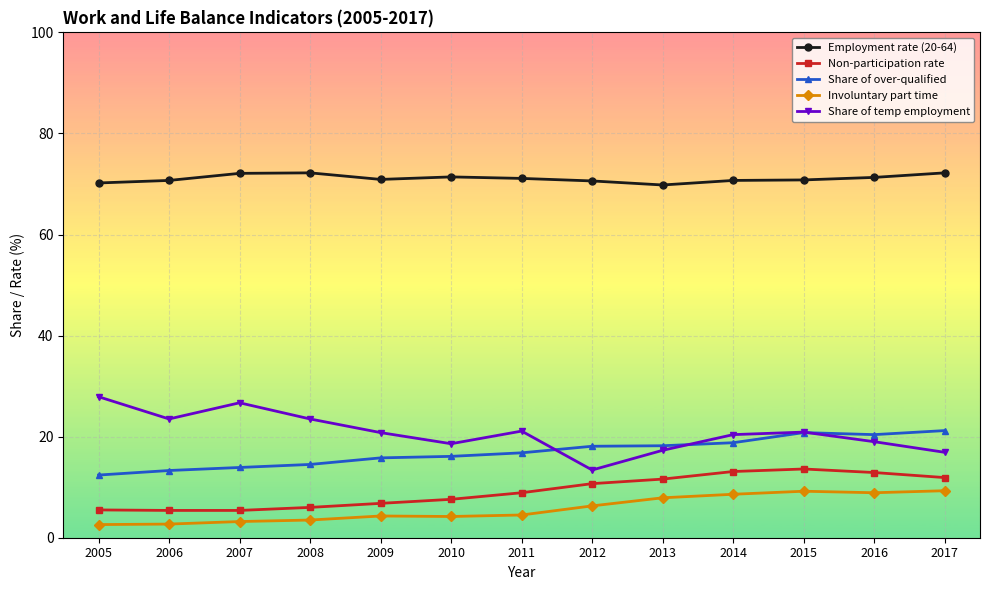

What is the sum of all Share of temp employment values?

270.0